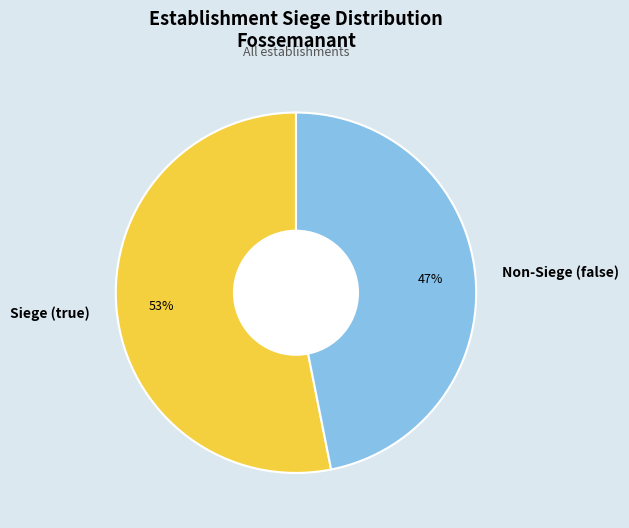

What percentage is the Non-Siege (false) slice, to the nearest percent?

47%